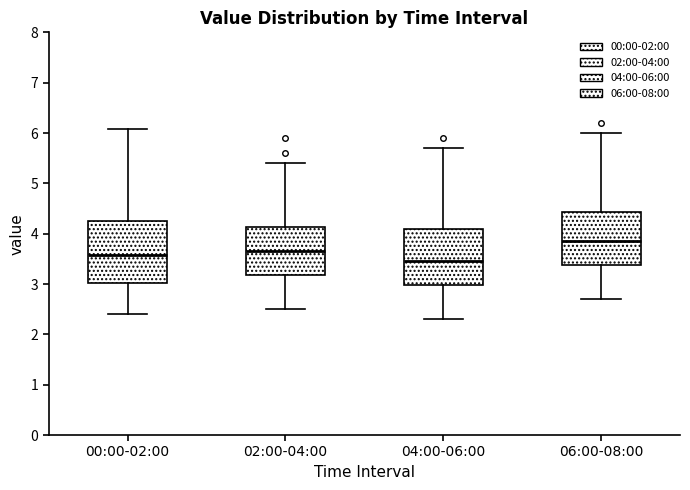

Which box's median line is the highest?

06:00-08:00